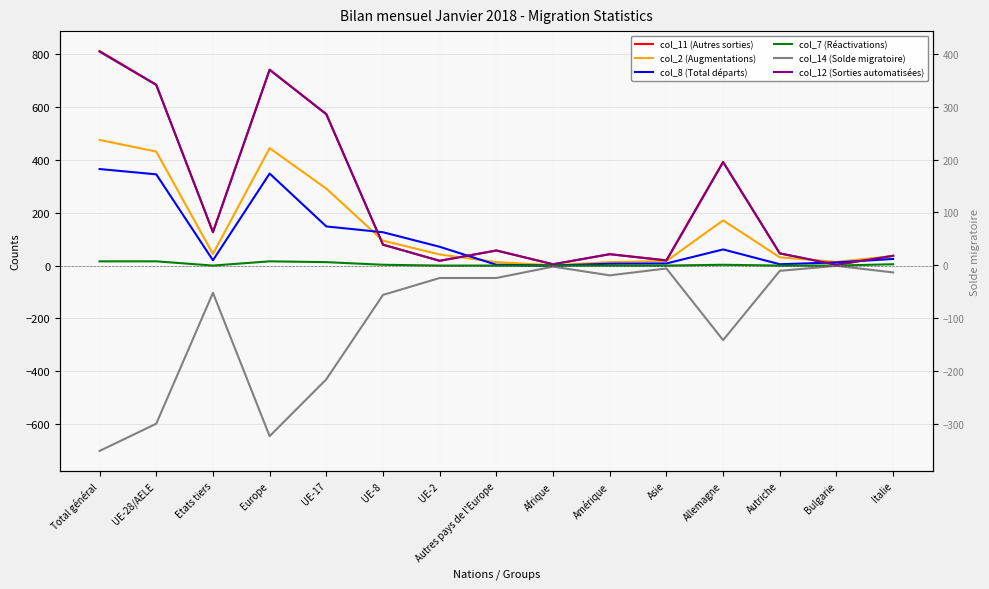

The value of col_2 (Augmentations) at Bulgarie is 24. True or false?

False